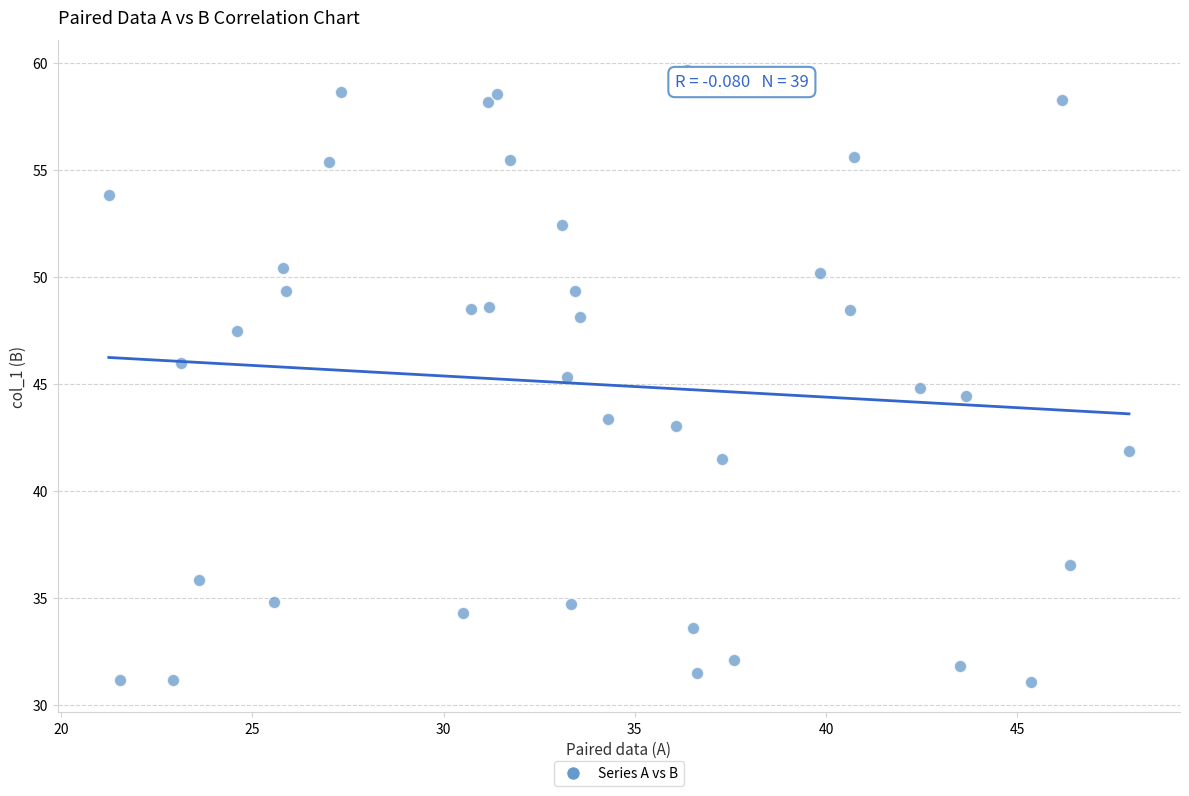

What is the range of X values (max minus min)?

26.7